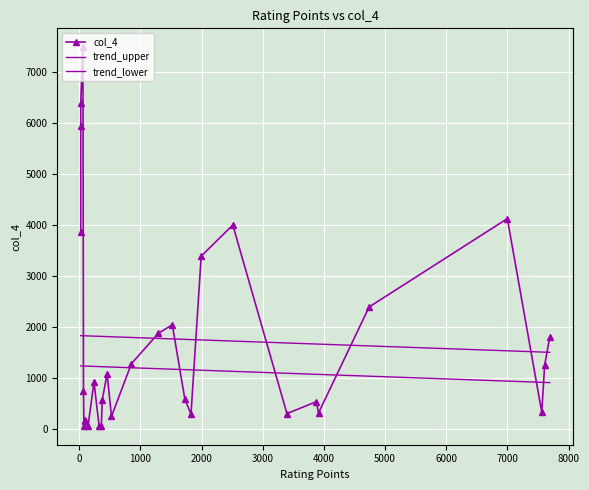

How many intersections are there between trend_lower and col_4?

8